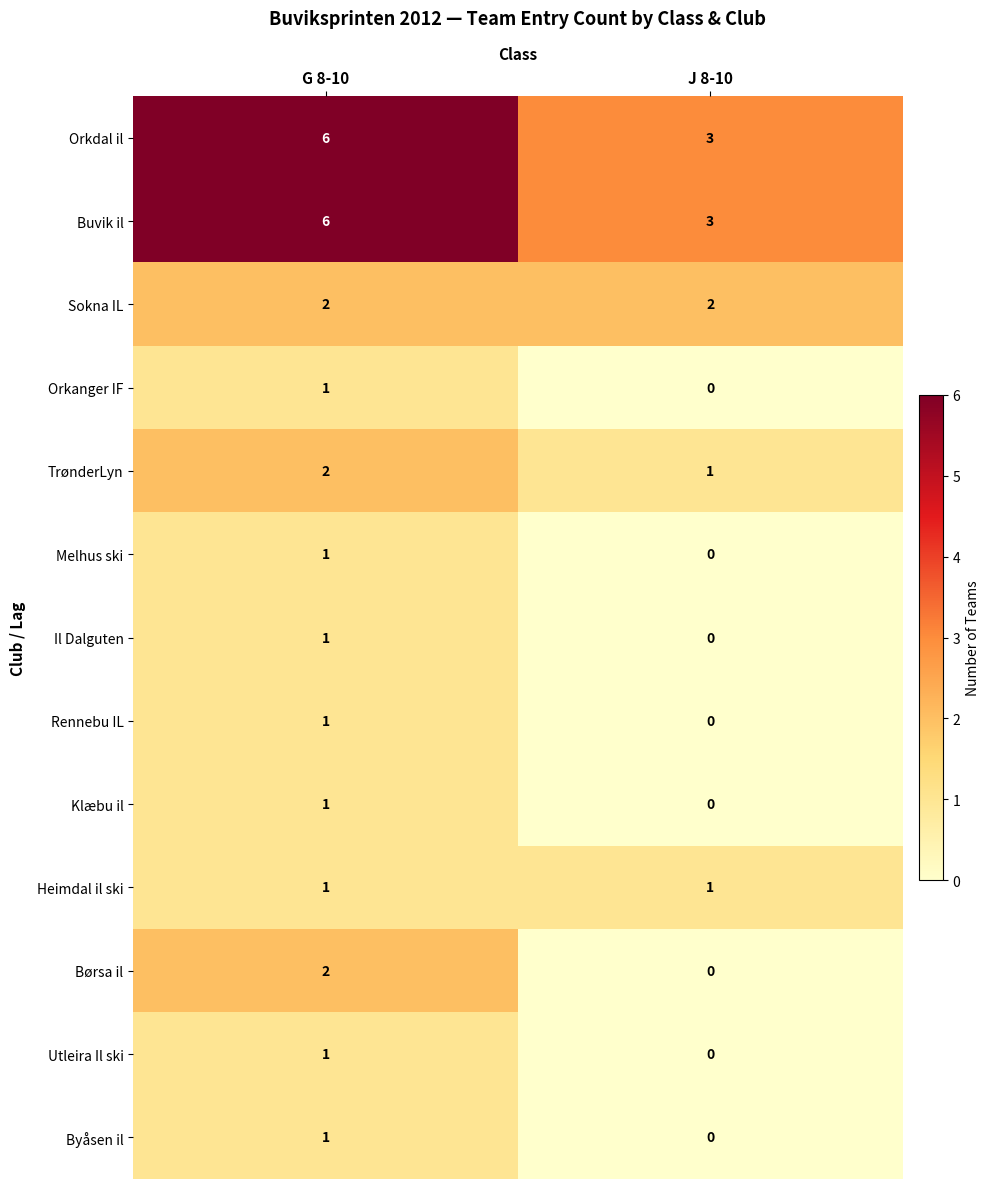

What is the difference between the highest and lowest values at G 8-10?

5